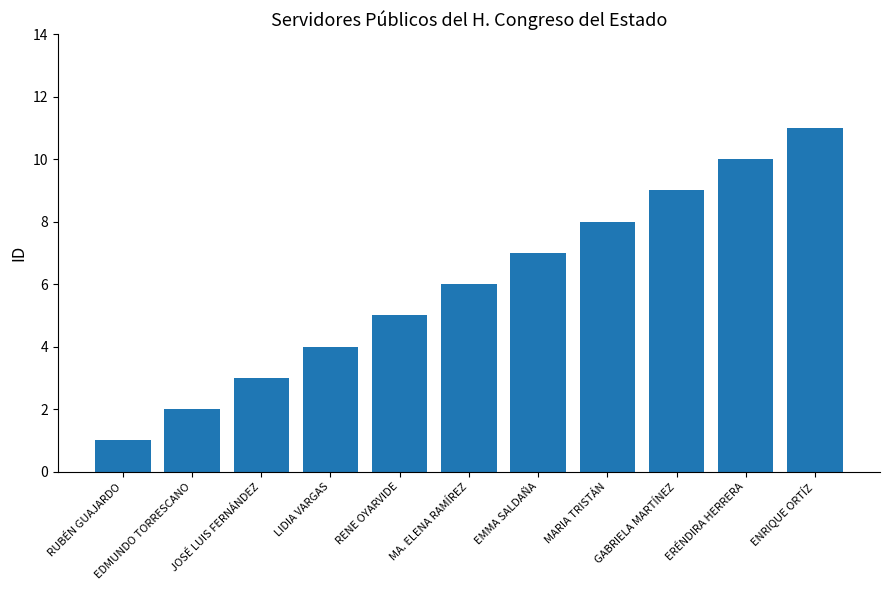

Rank the categories by value from highest to lowest.

ENRIQUE ORTÍZ, ERÉNDIRA HERRERA, GABRIELA MARTÍNEZ, MARIA TRISTÁN, EMMA SALDAÑA, MA. ELENA RAMÍREZ, RENE OYARVIDE, LIDIA VARGAS, JOSÉ LUIS FERNÁNDEZ, EDMUNDO TORRESCANO, RUBÉN GUAJARDO